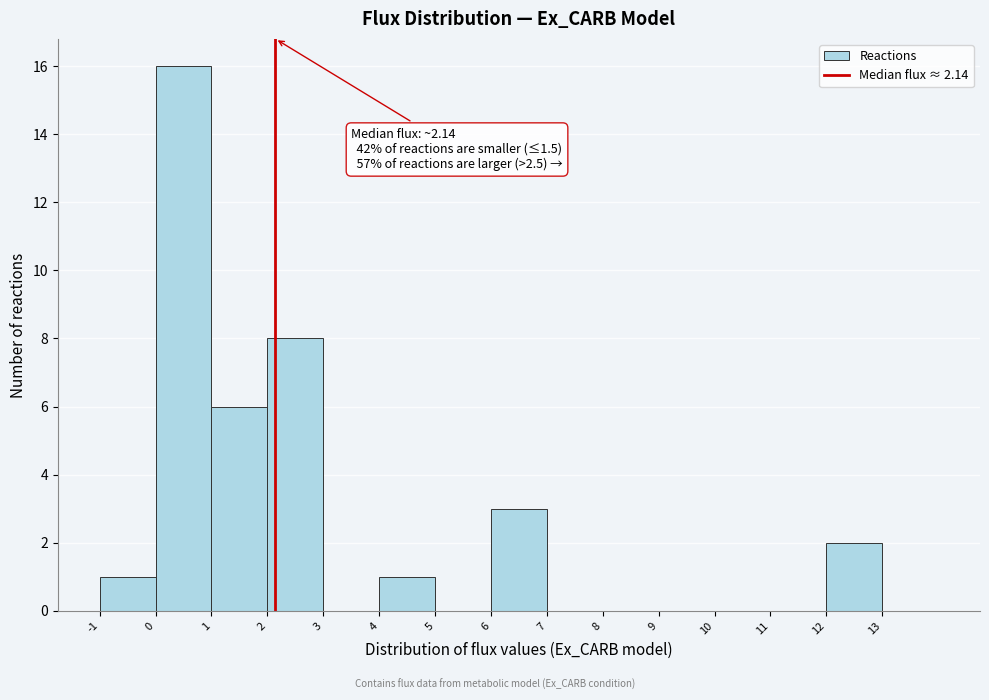

Over which range of the x-axis is the bar tallest?

0 to 1